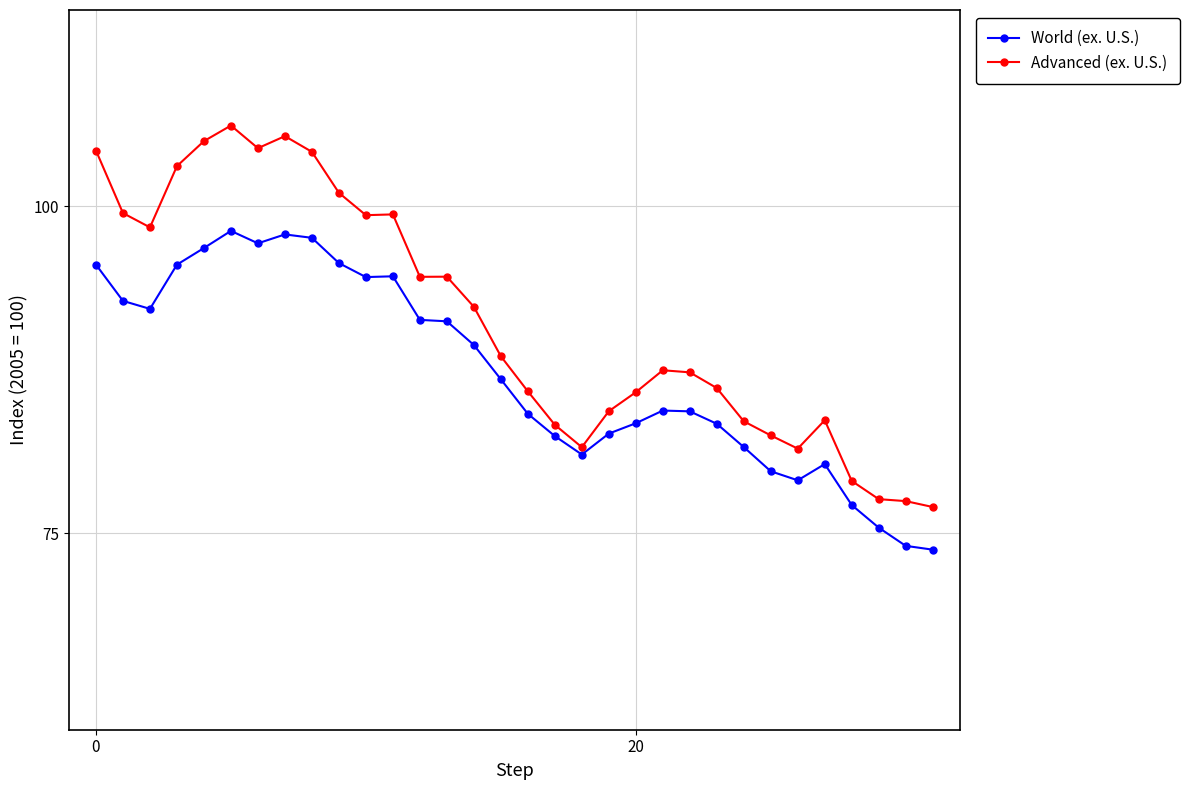

What is the average value of the World (ex. U.S.) series?

87.3